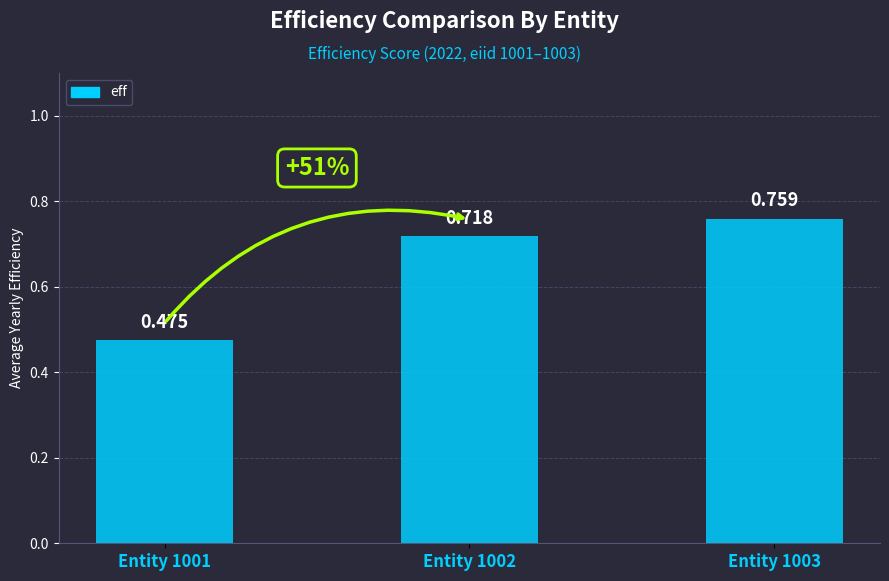

Reading left to right, extract all data points from this chart.

Entity 1001=0.5	Entity 1002=0.7	Entity 1003=0.8